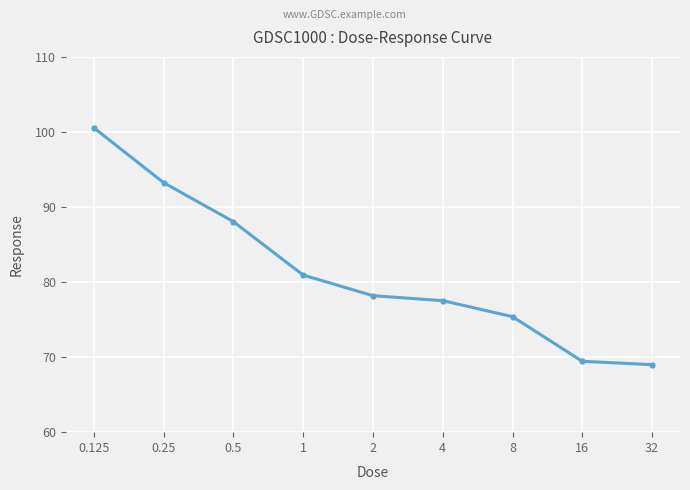

Is this an area chart (filled region under the line)?

No